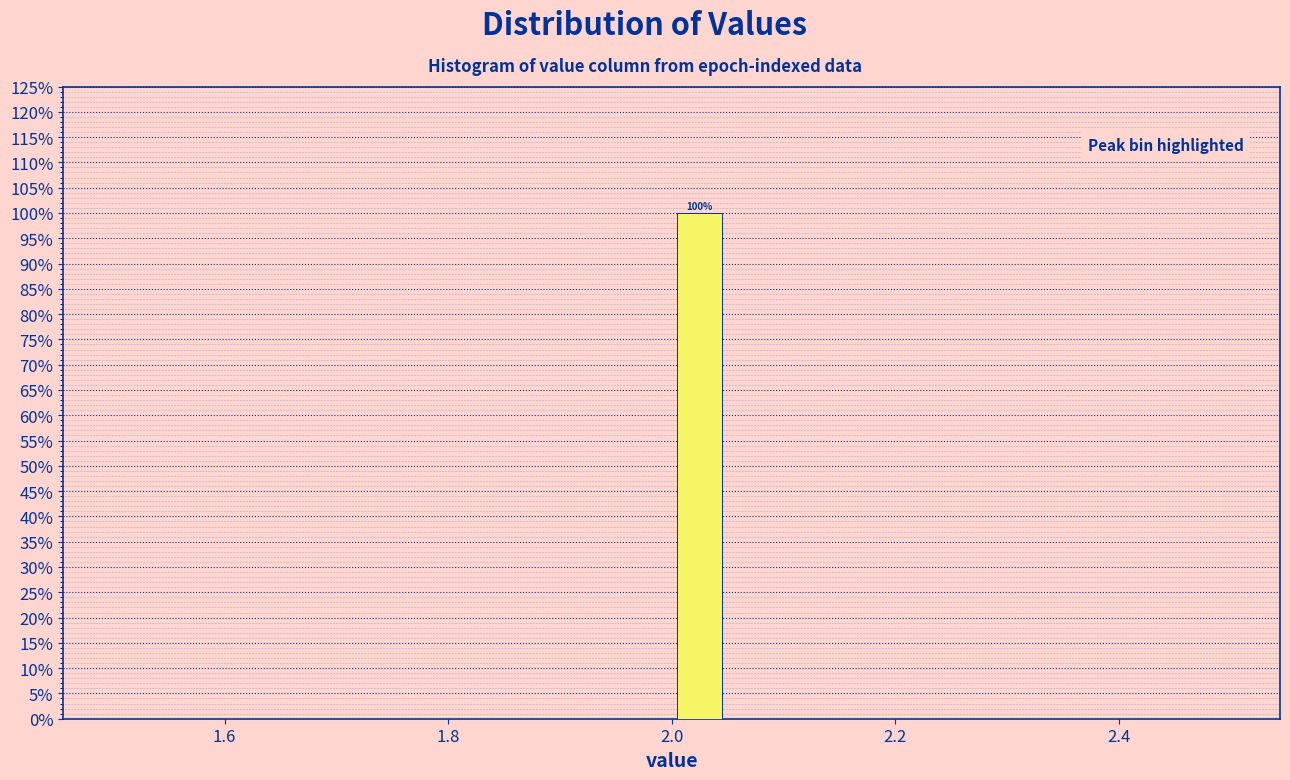

Around what value on the x-axis is the tallest bar? Give the approximate position of its centre, as read against the axis.

2.02